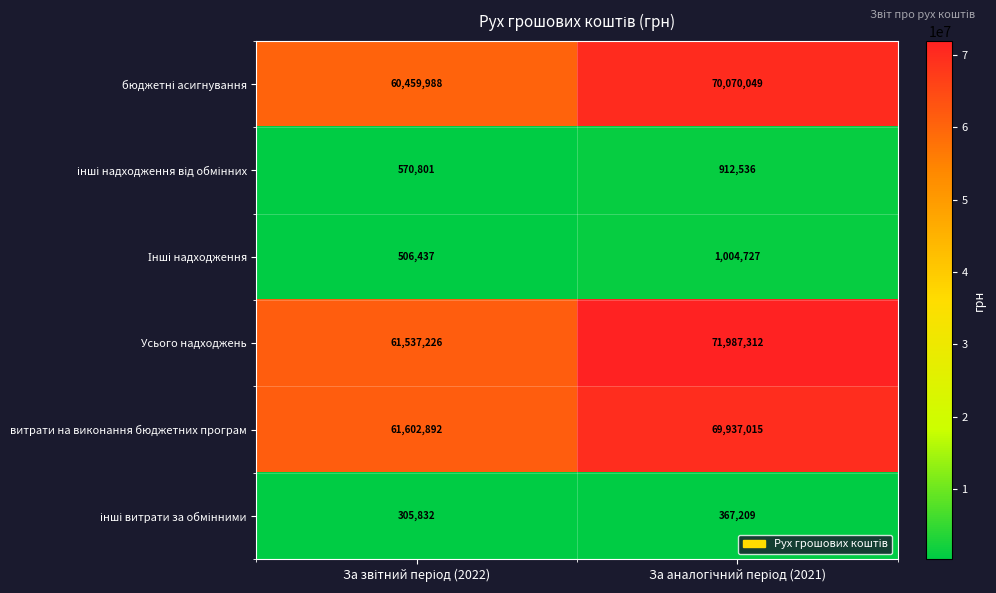

How many data points in Усього надходжень are less than 71987312?

1